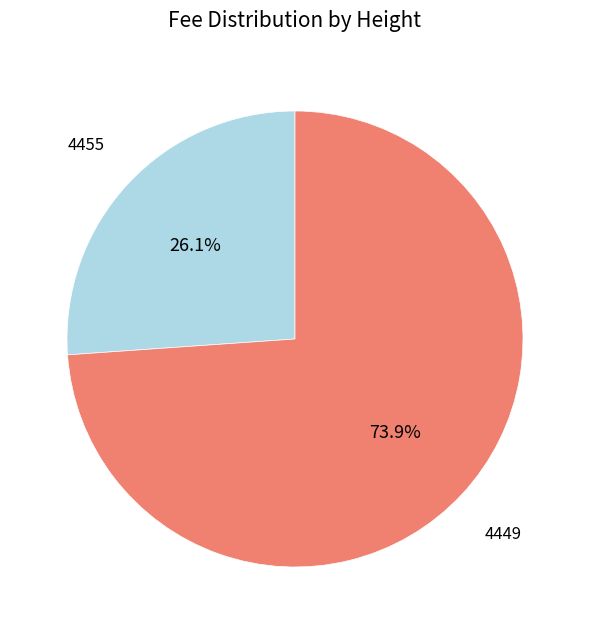

How many segments does this pie chart have?

2